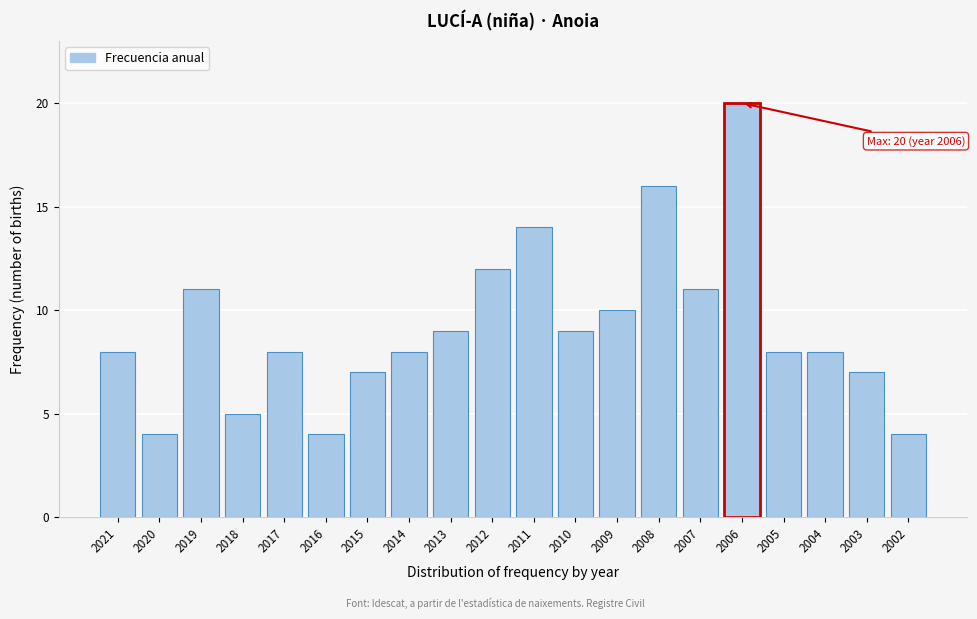

Reading right to left, list all the values displayed in this chart.

4	7	8	8	20	11	16	10	9	14	12	9	8	7	4	8	5	11	4	8